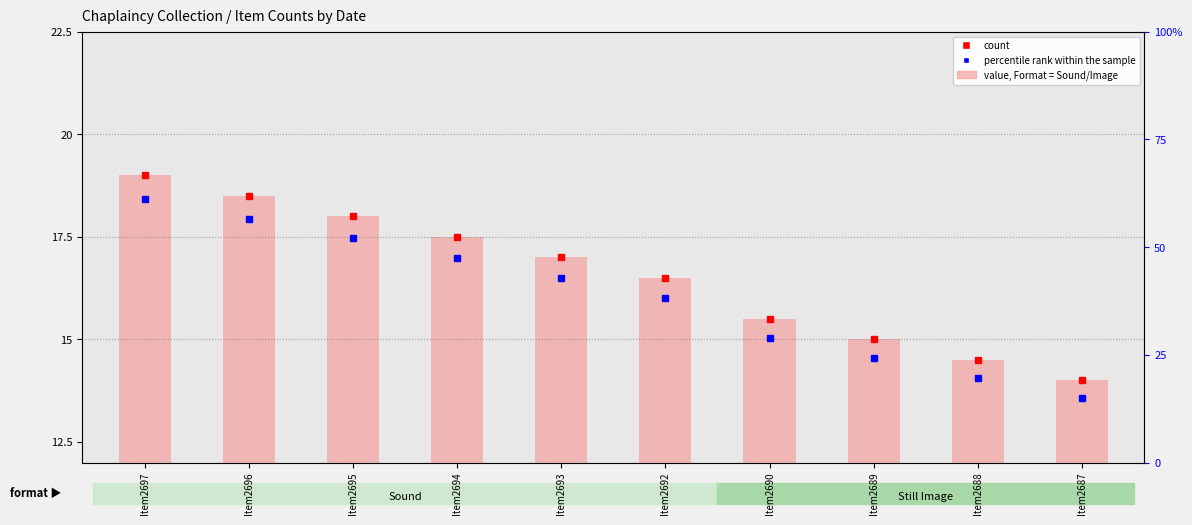

Rank the categories by value from highest to lowest.

Item2697, Item2696, Item2695, Item2694, Item2693, Item2692, Item2690, Item2689, Item2688, Item2687